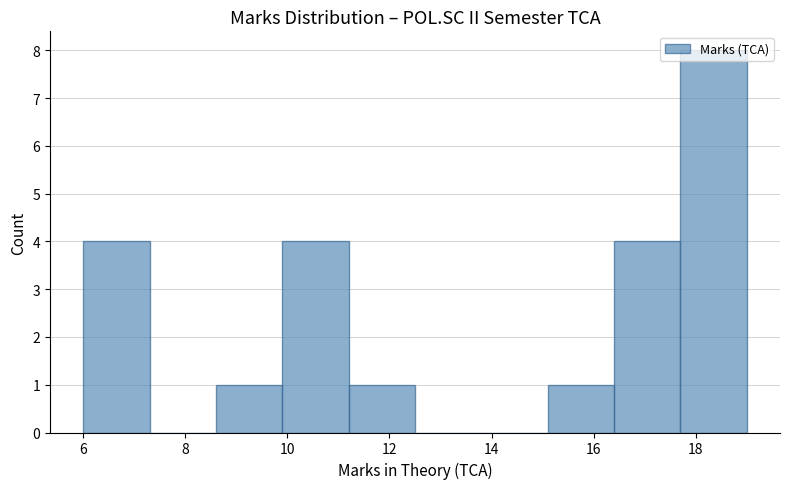

Over which range of the x-axis is the bar tallest?

17.7 to 19.0